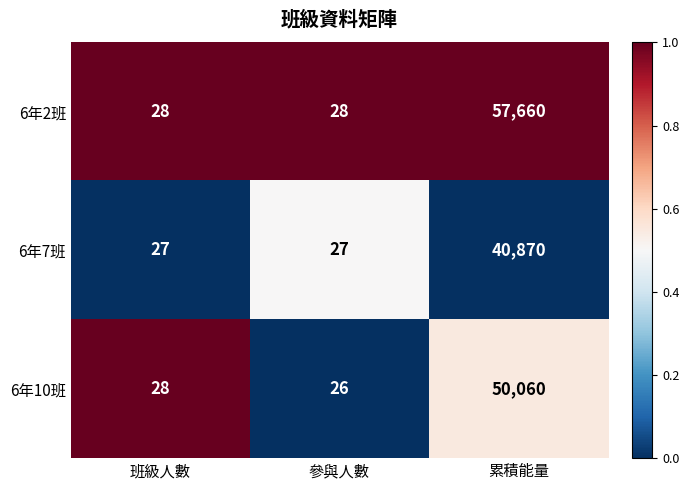

What is the total value across all series at 班級人數?

83